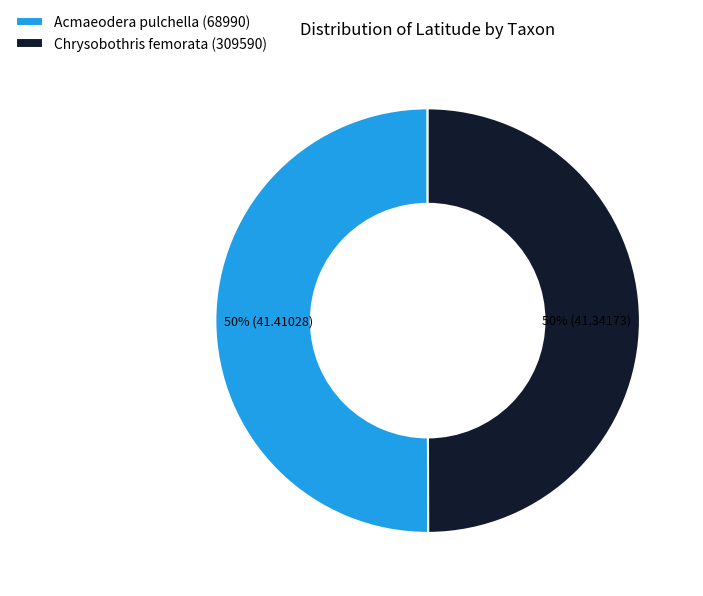

The Chrysobothris femorata (309590) slice represents 50% of the pie. True or false?

True